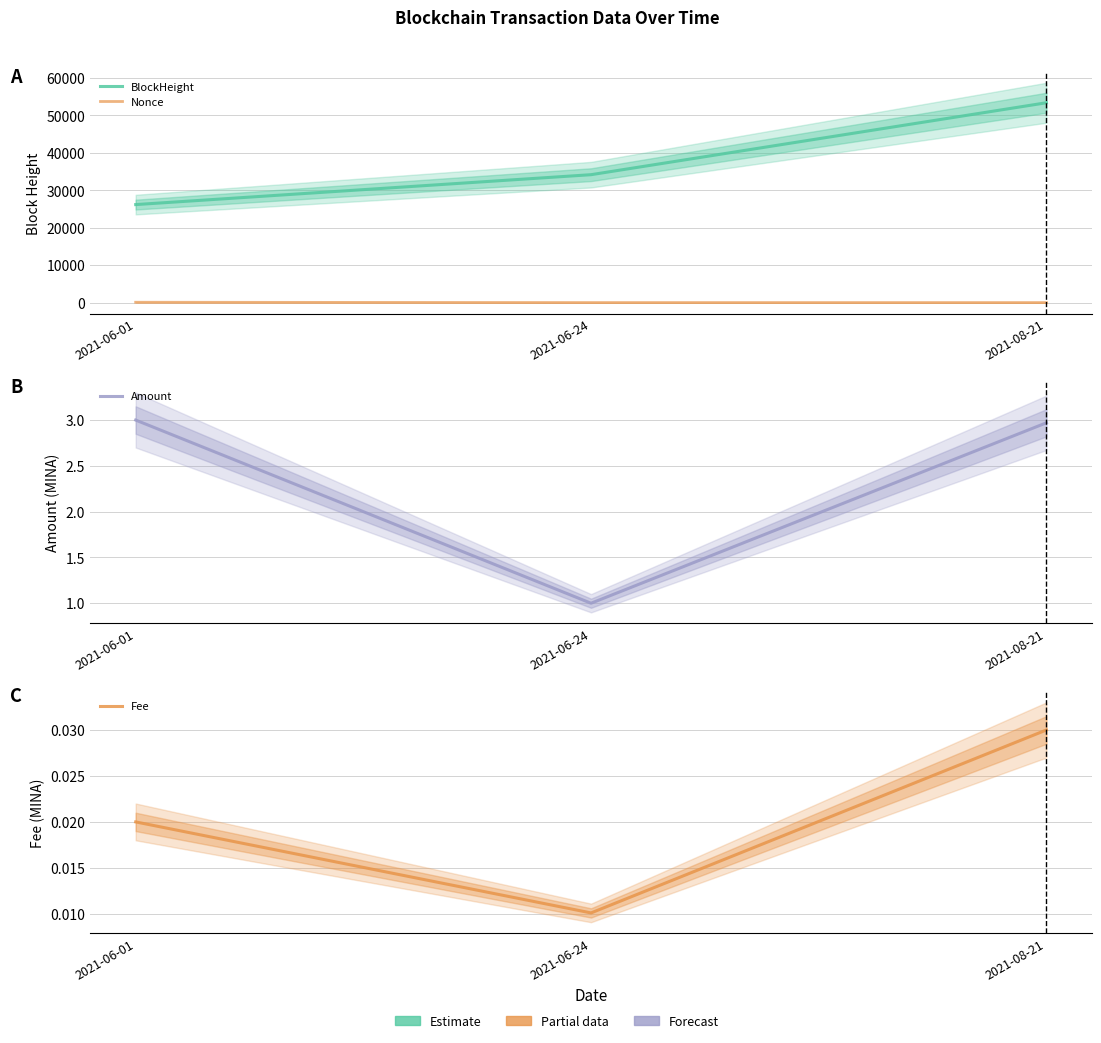

What is the total value across all series at 2021-08-21?

53409.0